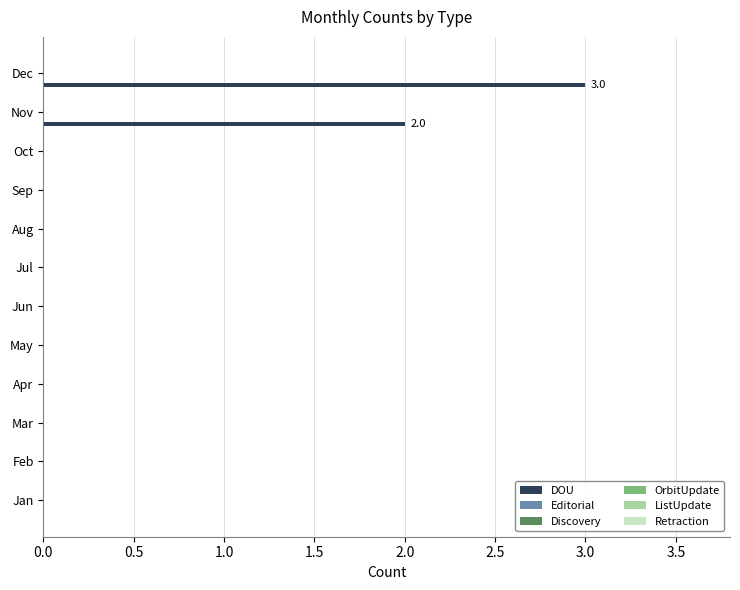

What is the sum of all values?

5